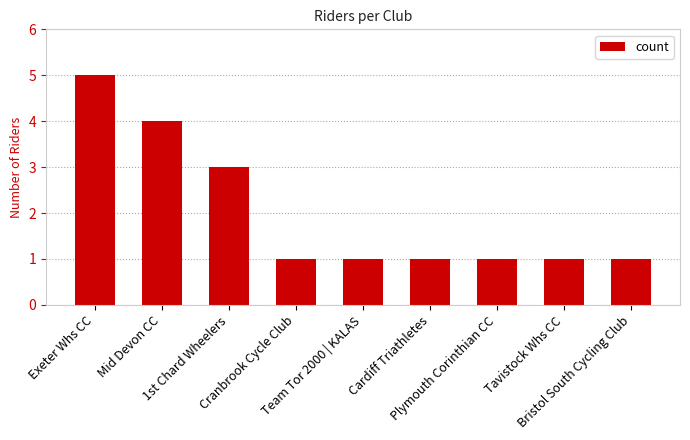

What is the label of the 2nd bar from the right?

Tavistock Whs CC